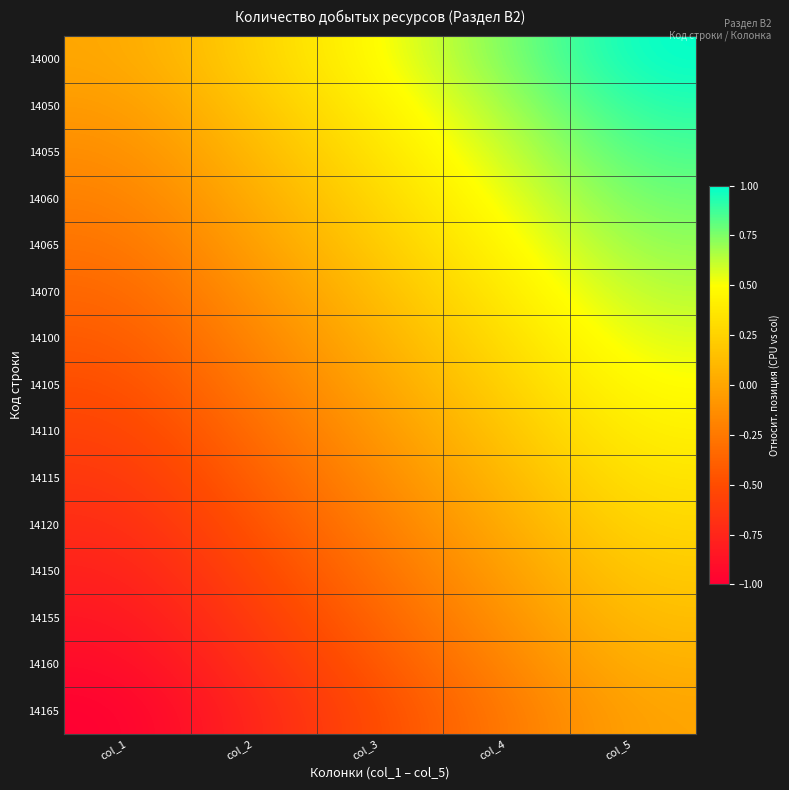

Reading left to right, what are all the values shown in this chart?

14000: col_1=0.0	col_2=0.2	col_3=0.5	col_4=0.8	col_5=1.0
14050: col_1=-0.1	col_2=0.2	col_3=0.4	col_4=0.7	col_5=0.9
14055: col_1=-0.1	col_2=0.1	col_3=0.4	col_4=0.6	col_5=0.9
14060: col_1=-0.2	col_2=0.0	col_3=0.3	col_4=0.5	col_5=0.8
14065: col_1=-0.3	col_2=-0.0	col_3=0.2	col_4=0.5	col_5=0.7
14070: col_1=-0.4	col_2=-0.1	col_3=0.1	col_4=0.4	col_5=0.6
14100: col_1=-0.4	col_2=-0.2	col_3=0.1	col_4=0.3	col_5=0.6
14105: col_1=-0.5	col_2=-0.2	col_3=0.0	col_4=0.2	col_5=0.5
14110: col_1=-0.6	col_2=-0.3	col_3=-0.1	col_4=0.2	col_5=0.4
14115: col_1=-0.6	col_2=-0.4	col_3=-0.1	col_4=0.1	col_5=0.4
14120: col_1=-0.7	col_2=-0.5	col_3=-0.2	col_4=0.0	col_5=0.3
14150: col_1=-0.8	col_2=-0.5	col_3=-0.3	col_4=-0.0	col_5=0.2
14155: col_1=-0.9	col_2=-0.6	col_3=-0.4	col_4=-0.1	col_5=0.1
14160: col_1=-0.9	col_2=-0.7	col_3=-0.4	col_4=-0.2	col_5=0.1
14165: col_1=-1.0	col_2=-0.8	col_3=-0.5	col_4=-0.2	col_5=0.0